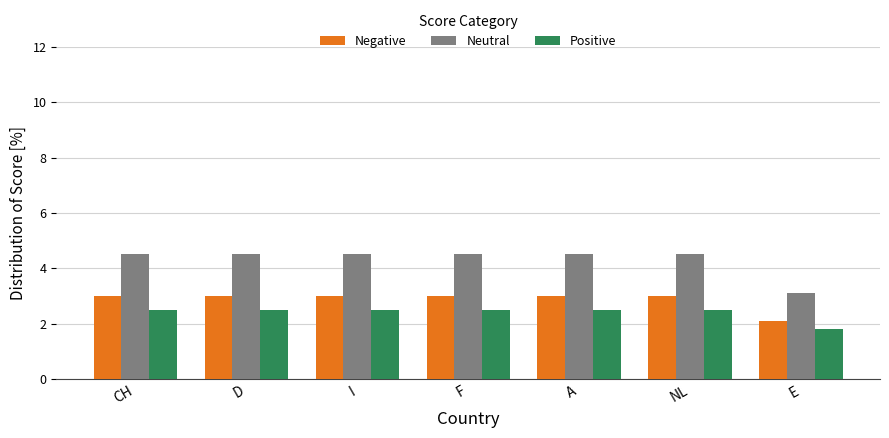

Reading left to right, what are all the values shown in this chart?

Negative: CH=3.0	D=3.0	I=3.0	F=3.0	A=3.0	NL=3.0	E=2.1
Neutral: CH=4.5	D=4.5	I=4.5	F=4.5	A=4.5	NL=4.5	E=3.1
Positive: CH=2.5	D=2.5	I=2.5	F=2.5	A=2.5	NL=2.5	E=1.8